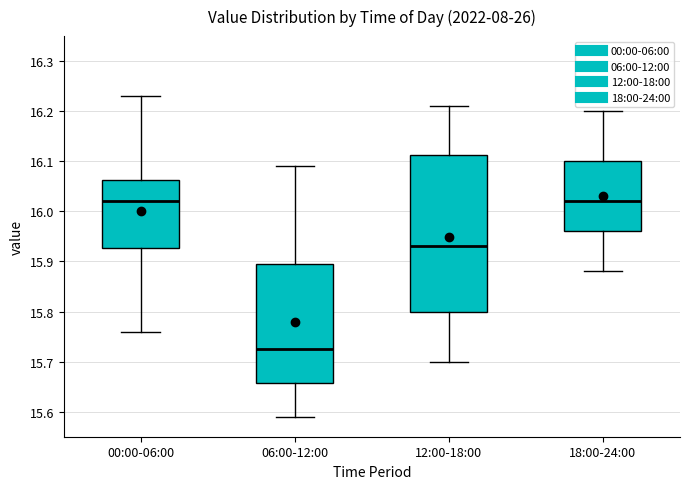

Where does the median line of the box for 00:00-06:00 sit on the y-axis? The values are not printed on the chart, so give them approximately, as read against the axis.

16.02